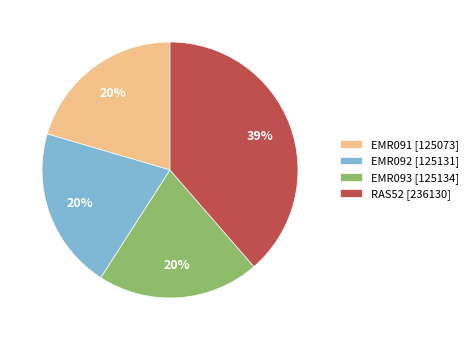

To the nearest percent, what is the average slice percentage?

25%